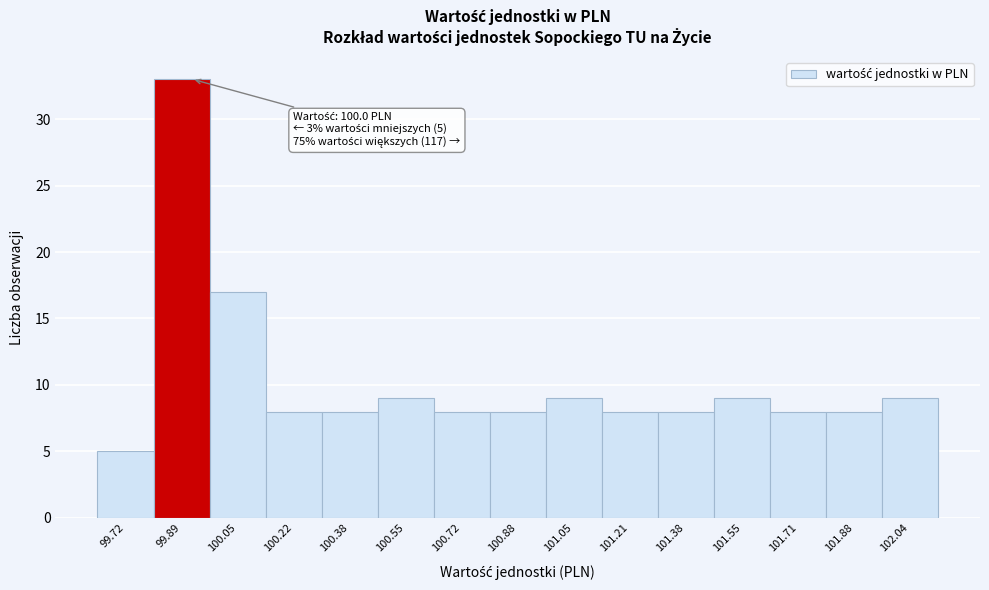

Reading left to right, extract all data points from this chart.

5	33	17	8	8	9	8	8	9	8	8	9	8	8	9